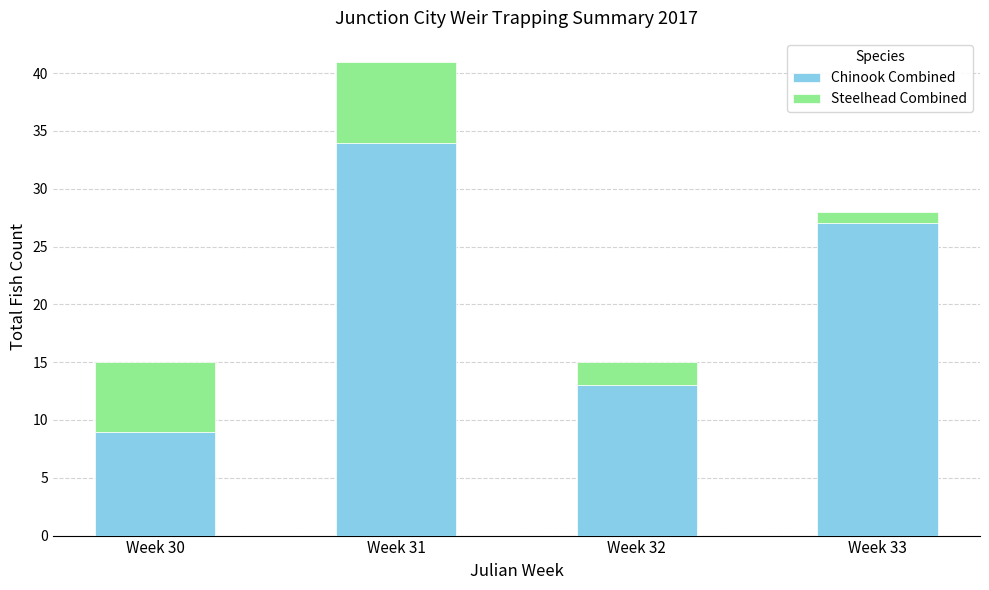

At which label does Chinook Combined reach its minimum?

Week 30